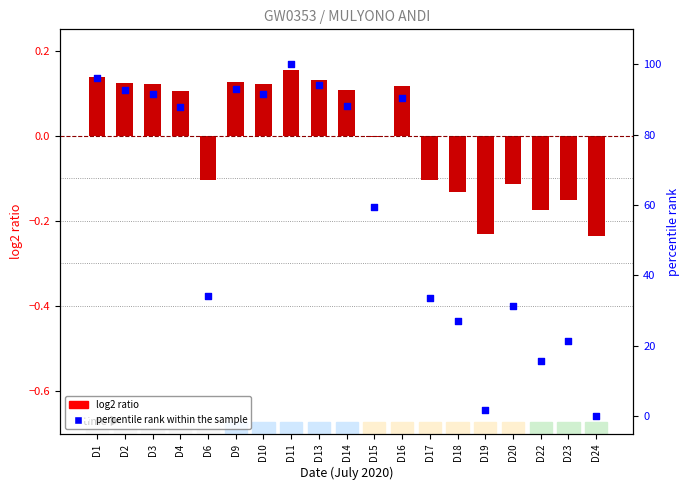

Is the value of log2 ratio at D9 greater than the value of percentile rank within the sample at D14?

No